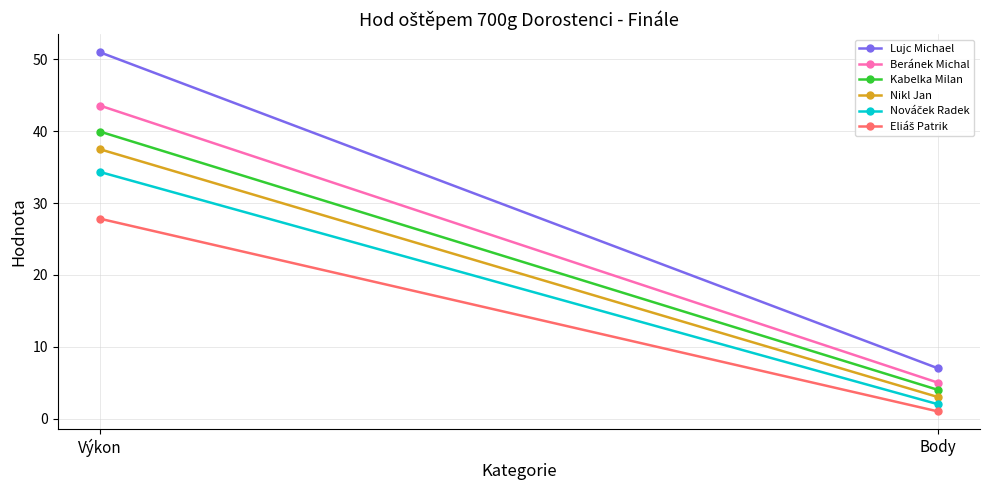

What is the label of the 1st point from the left?

Výkon